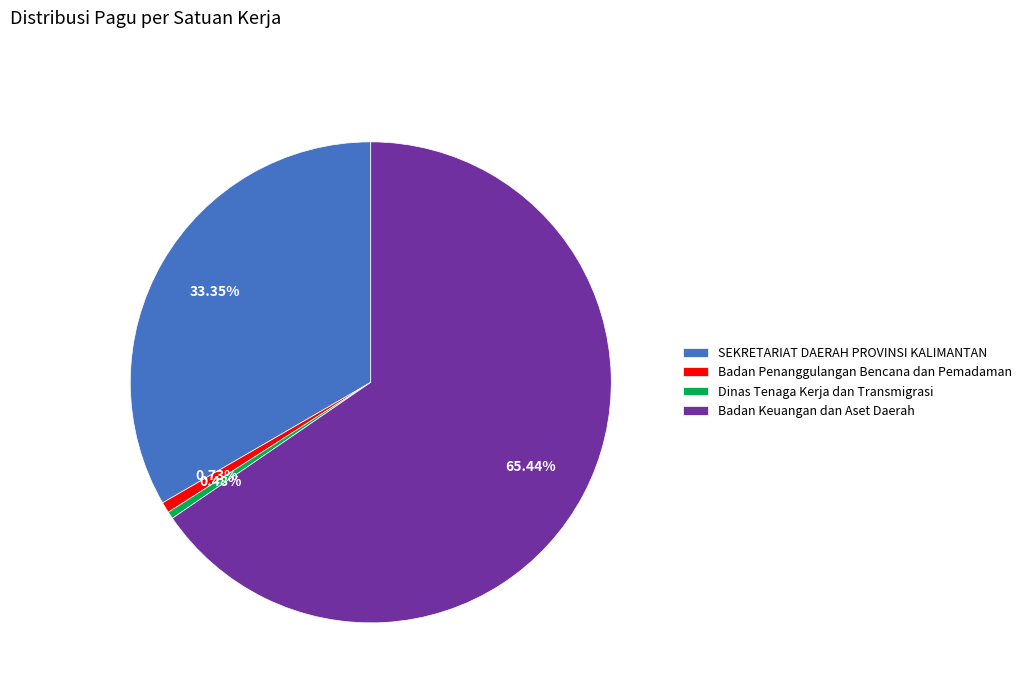

Combined, do SEKRETARIAT DAERAH PROVINSI KALIMANTAN and Badan Keuangan dan Aset Daerah account for over 50%?

Yes